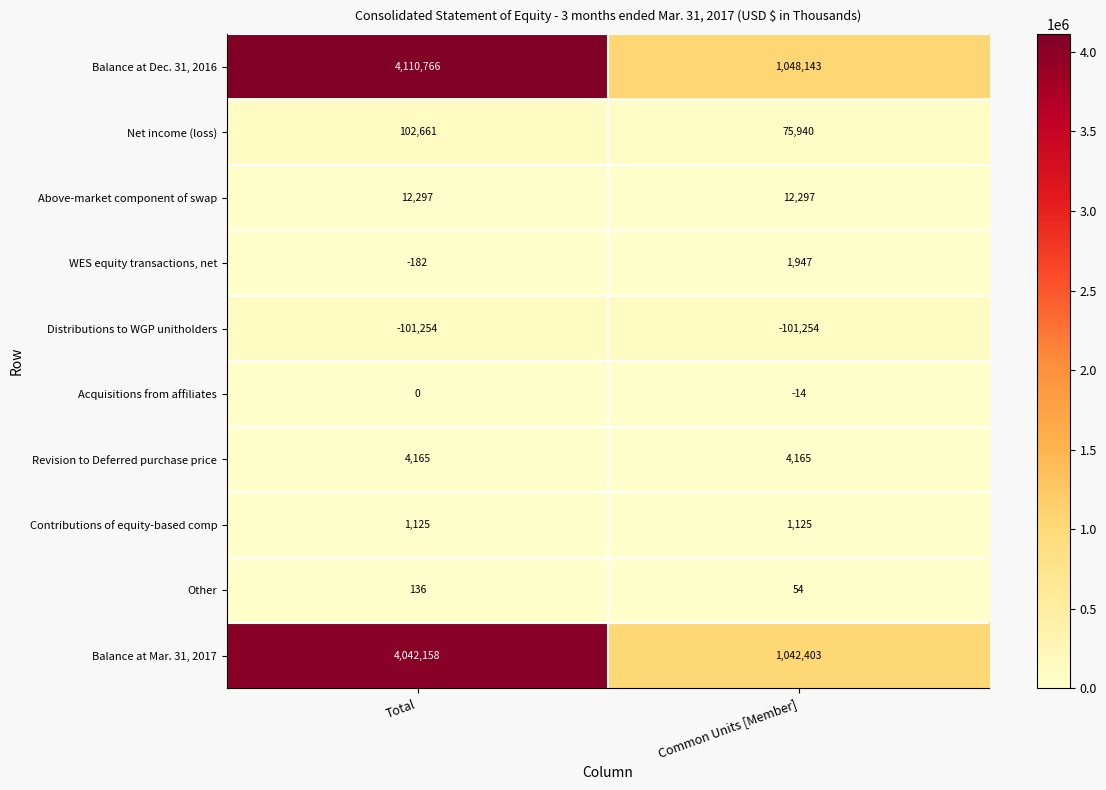

Is the value of Contributions of equity-based comp at Total greater than the value of Revision to Deferred purchase price at Common Units [Member]?

No